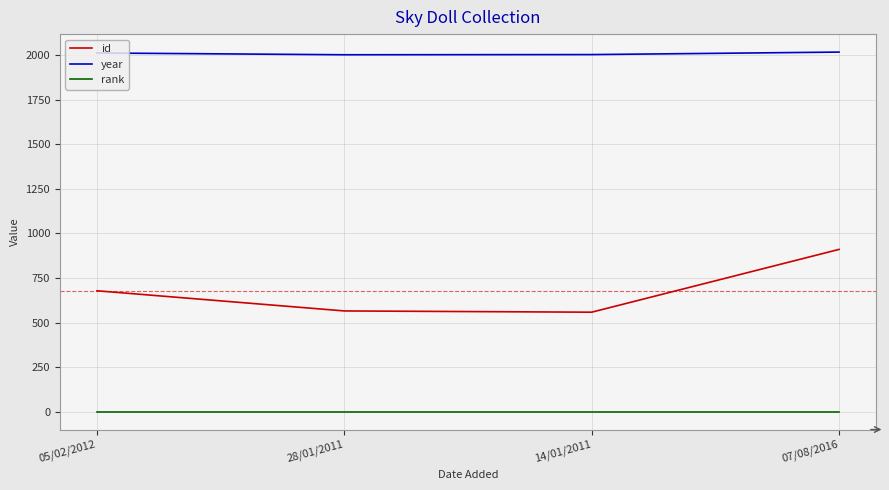

What is the difference between the highest and lowest values at 28/01/2011?

2000